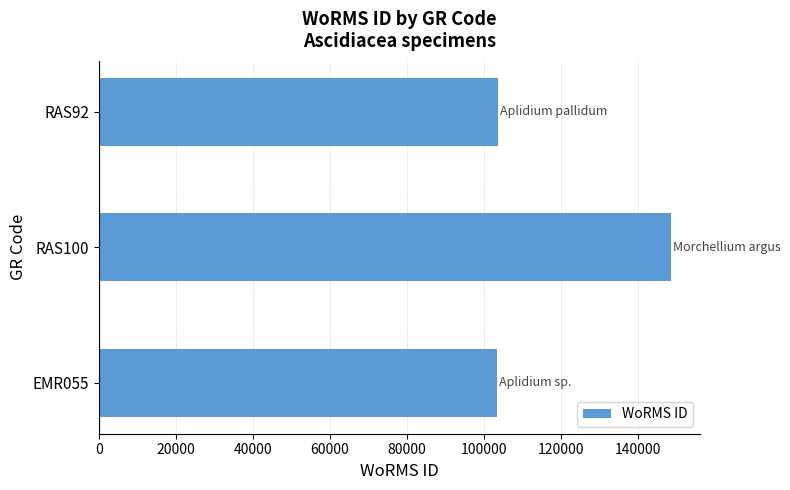

Which category has the highest value across all series?

RAS100